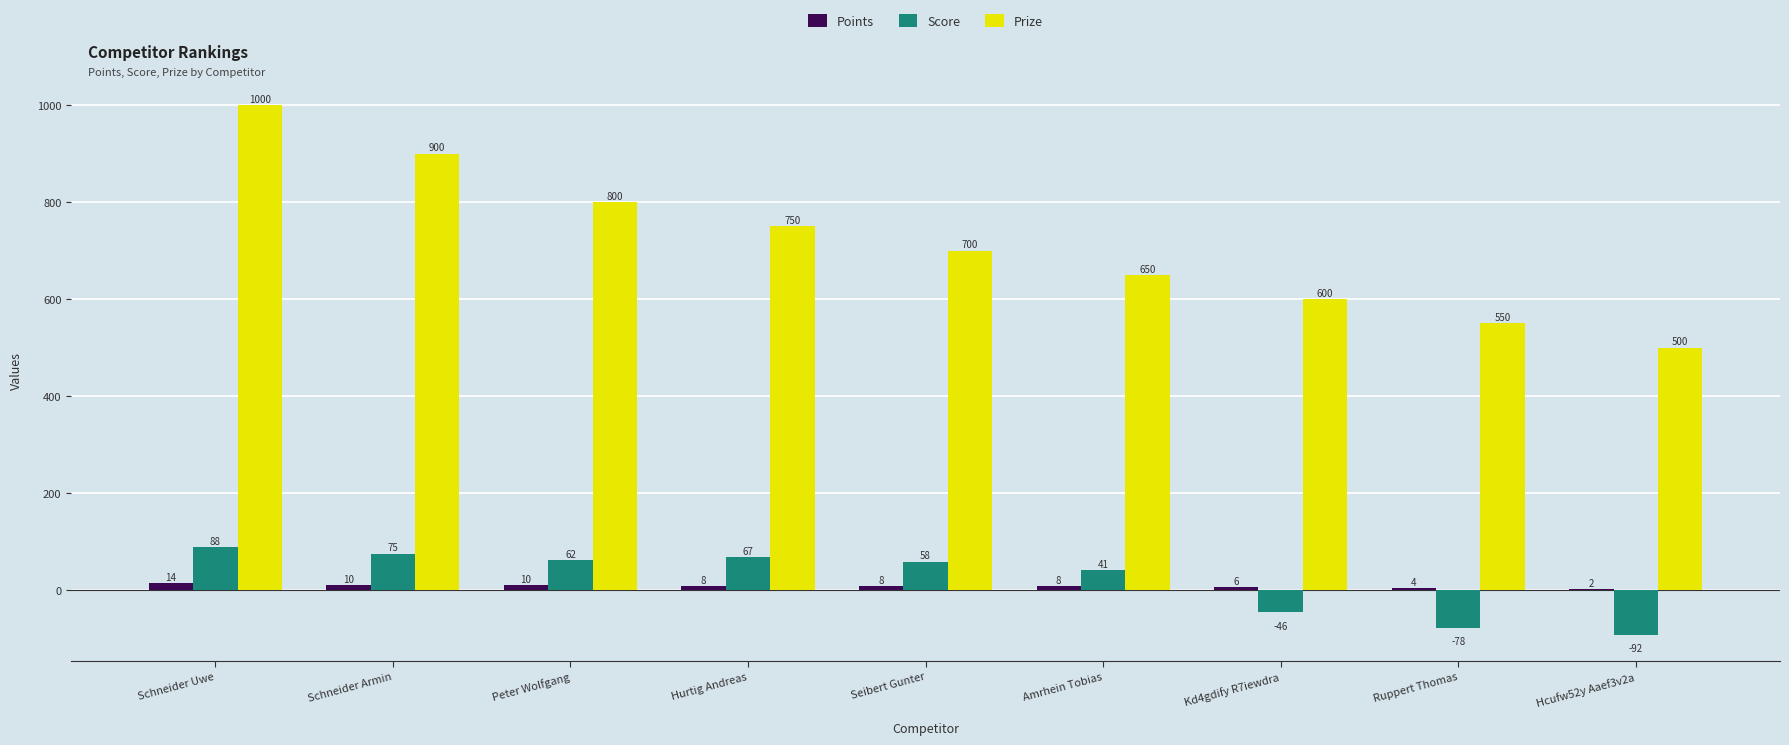

The value of Prize at Seibert Gunter is 700. True or false?

True